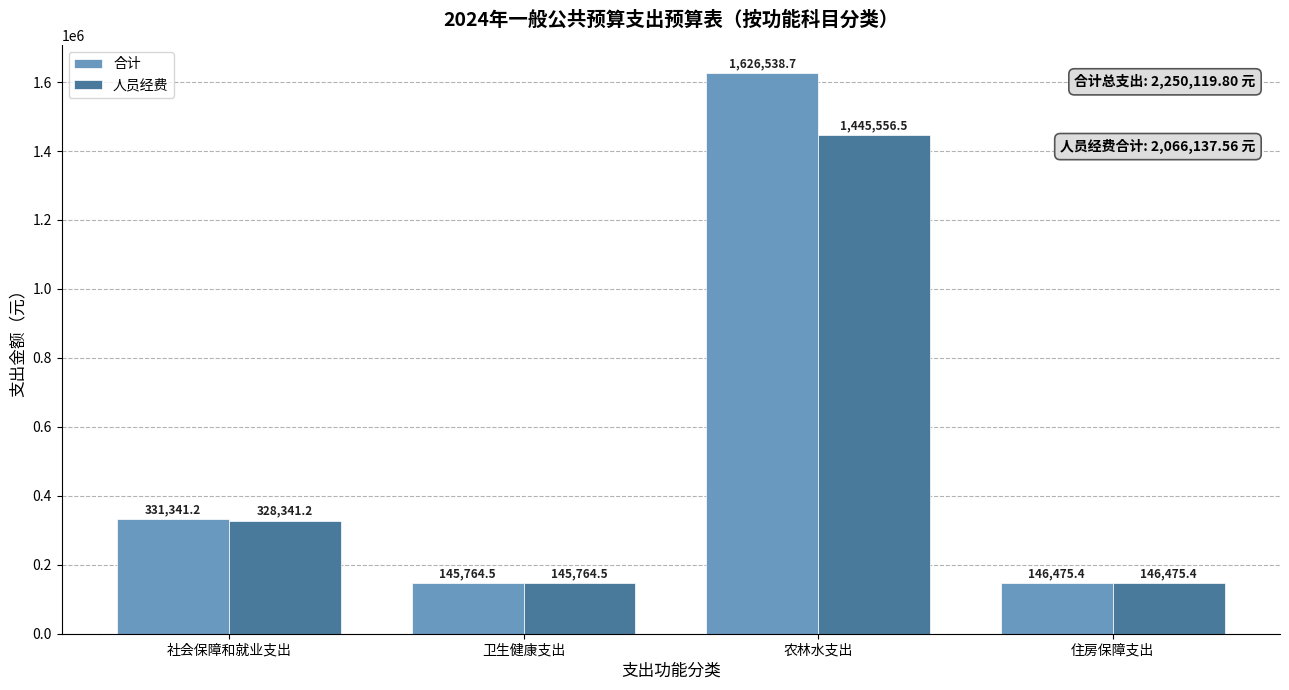

At which category is the sum across all series the highest?

农林水支出